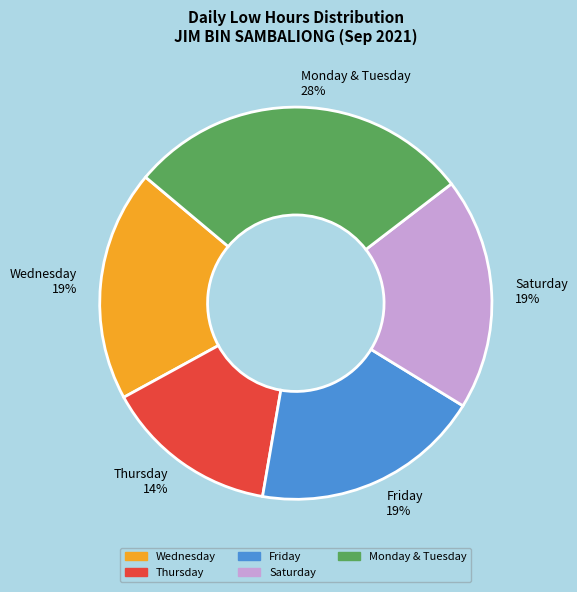

To the nearest percent, what is the difference between the largest and smallest slice percentages?

14%